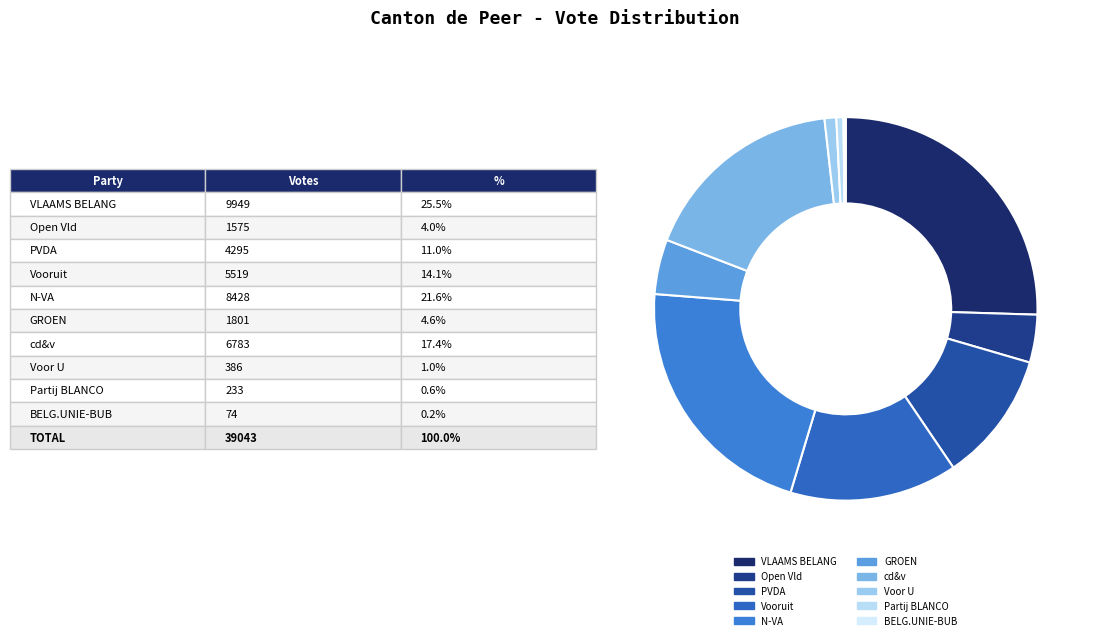

Rank the categories by value from highest to lowest.

VLAAMS BELANG, N-VA, cd&v, Vooruit, PVDA, GROEN, Open Vld, Voor U, Partij BLANCO, BELG.UNIE-BUB